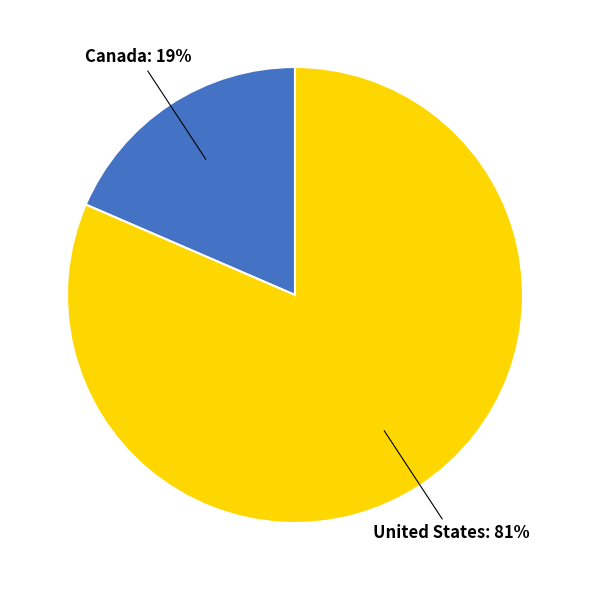

Which slice represents more than half of the pie?

United States